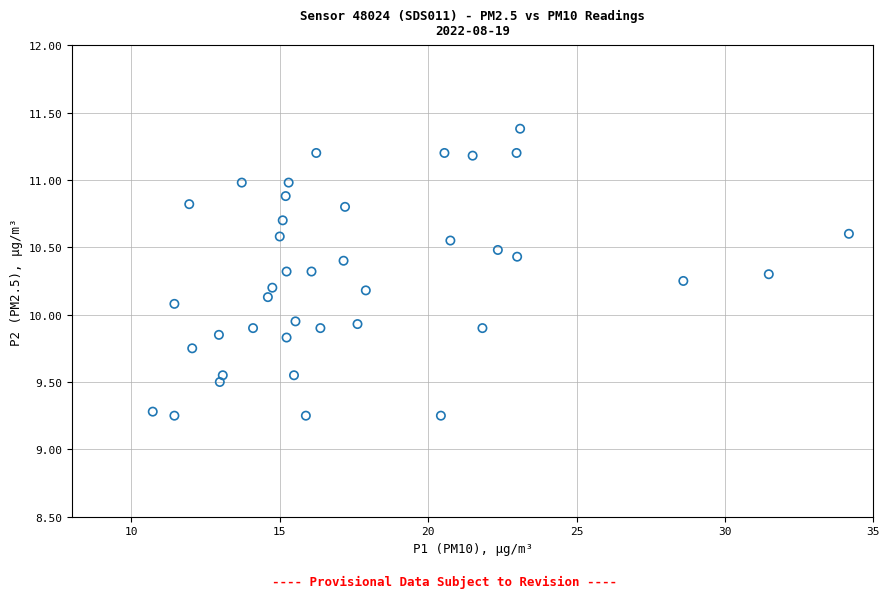

What is the range of X values (max minus min)?

23.5